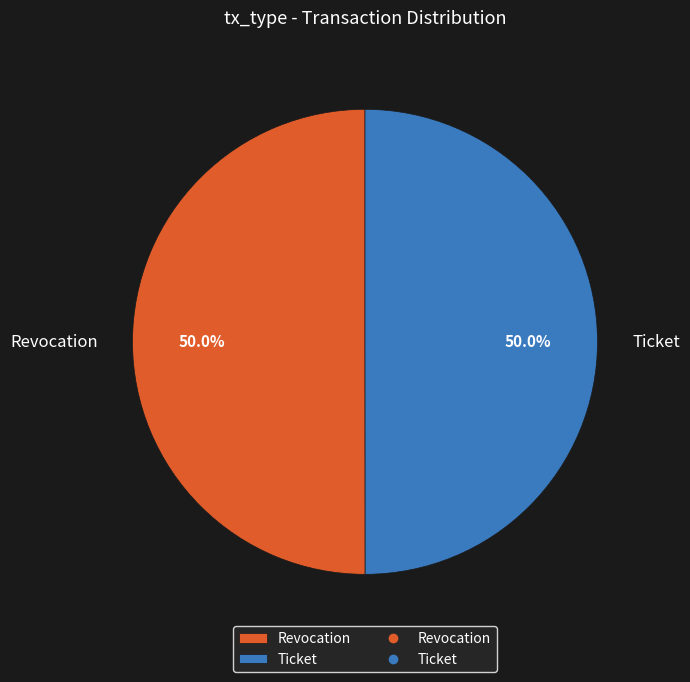

What is the ratio of the value at Ticket to the value at Revocation?

1.0